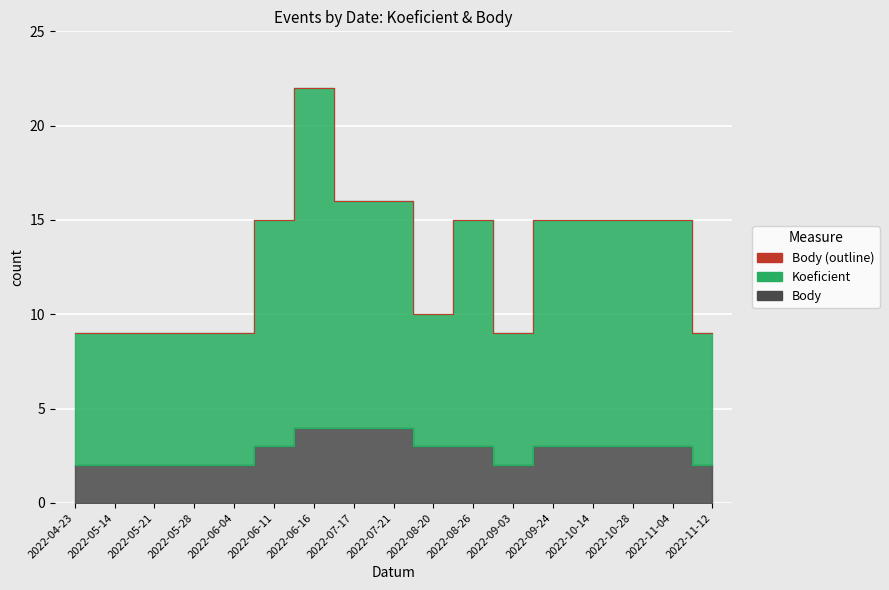

Reading left to right, transcribe all the data shown in this chart.

Koeficient: 9	9	9	9	9	15	22	16	16	10	15	9	15	15	15	15	9
Body: 2	2	2	2	2	3	4	4	4	3	3	2	3	3	3	3	2